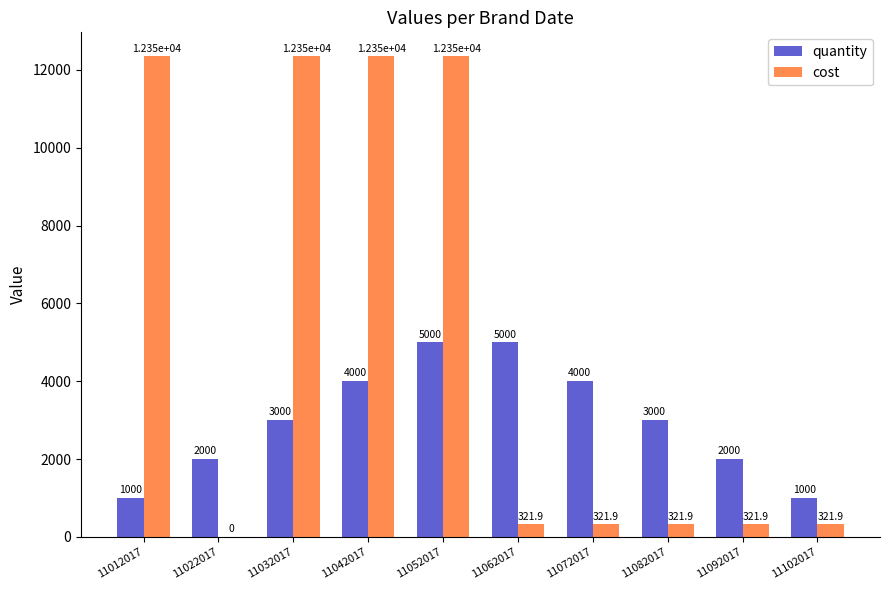

Read the quantity value at 11042017.

4000.0